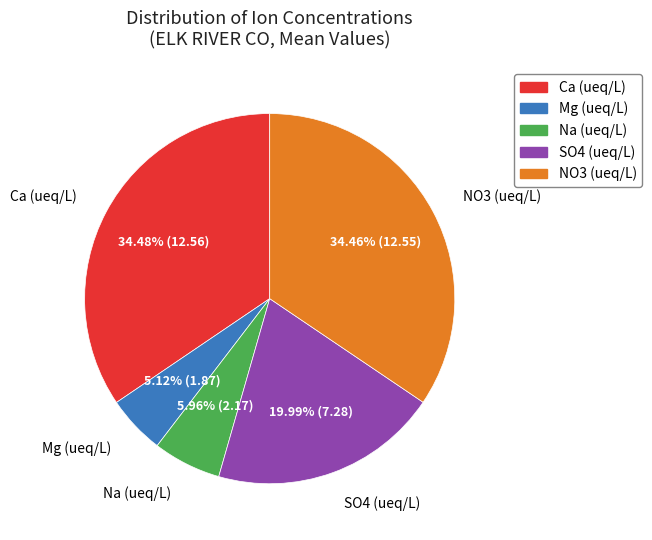

Approximately how many times larger is the value at Mg (ueq/L) compared to SO4 (ueq/L)?

0.3